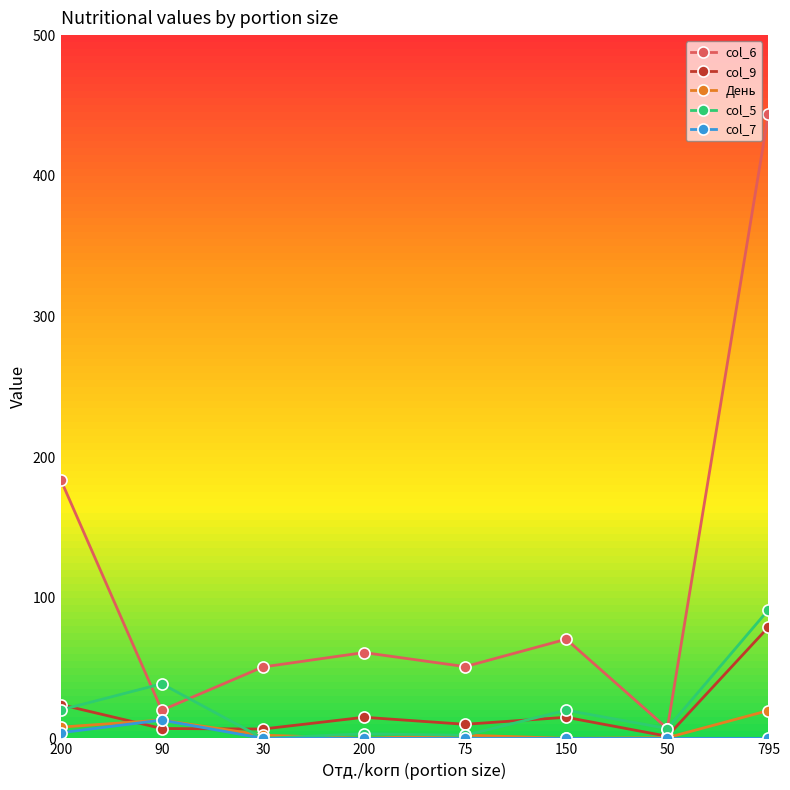

Reading left to right, extract all data points from this chart.

col_6: 200=184.0	90=20.0	30=50.8	200=61.0	75=51.0	150=70.5	50=7.0	795=444.2
col_9: 200=24.0	90=7.0	30=6.6	200=15.0	75=10.0	150=15.0	50=1.5	795=79.1
День: 200=8.0	90=13.0	30=2.3	200=0.0	75=2.3	150=0.0	50=0.5	795=19.8
col_5: 200=20.2	90=38.8	30=0.0	200=3.3	75=2.2	150=20.0	50=7.0	795=91.4
col_7: 200=4.0	90=13.0	30=0.0	200=0.0	75=0.0	150=0.0	50=0.0	795=0.0